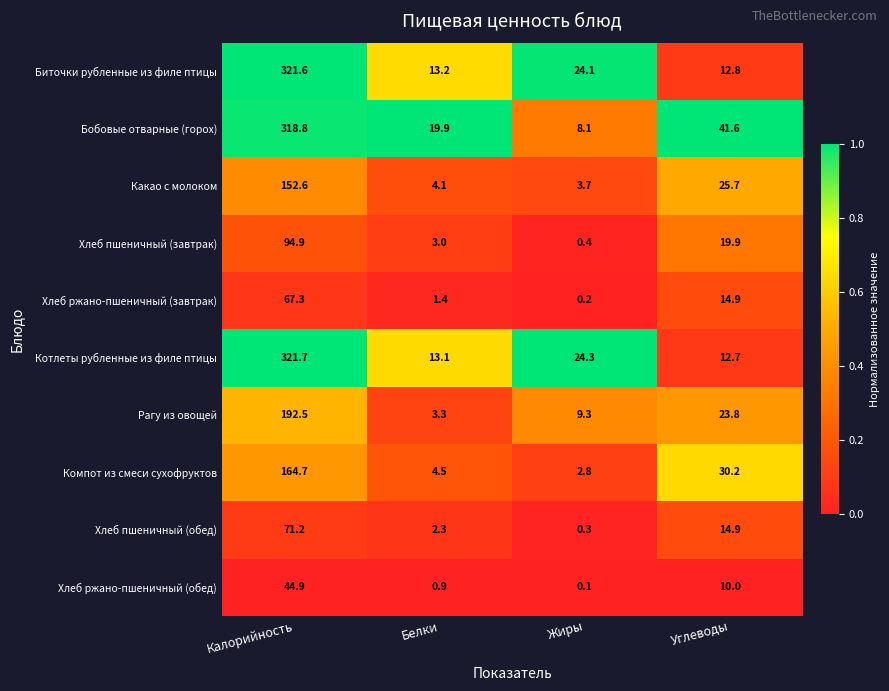

True or false: Рагу из овощей has a value of 2.3 at Белки.

False